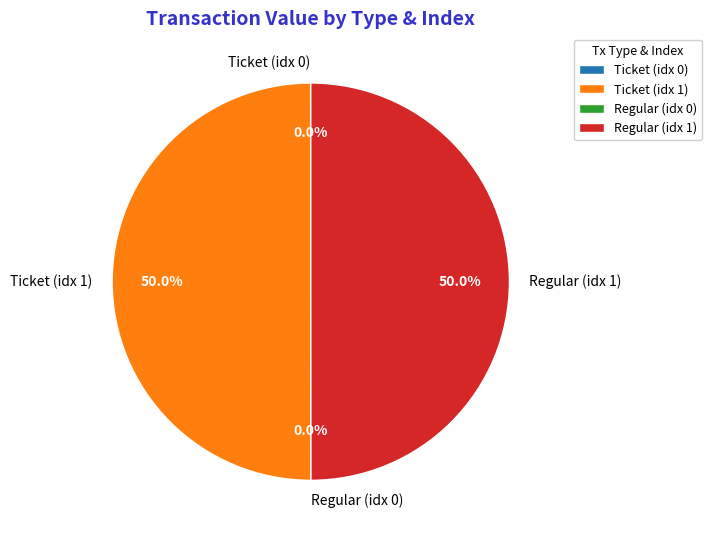

Combined, do Regular (idx 1) and Ticket (idx 1) account for over 50%?

Yes